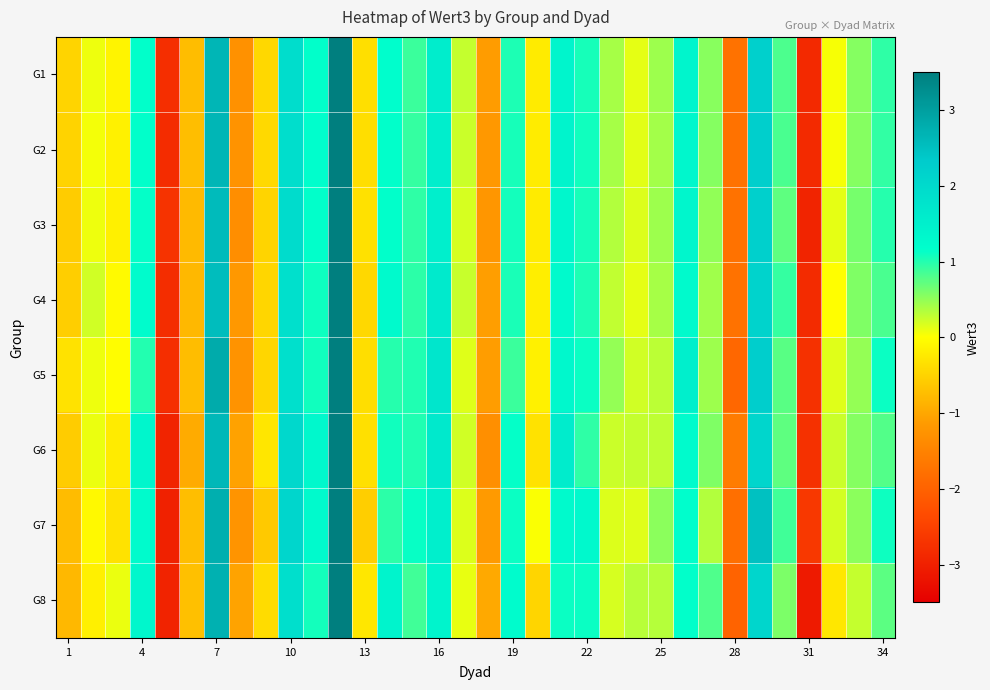

At how many categories does at least one series exceed 3?

1